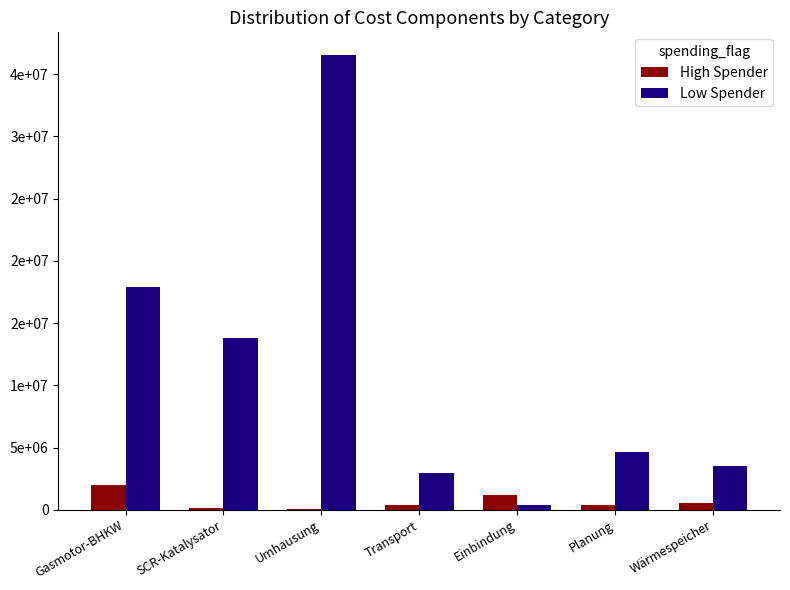

What is the sum of the Low Spender values at Planung and Transport?

7545022